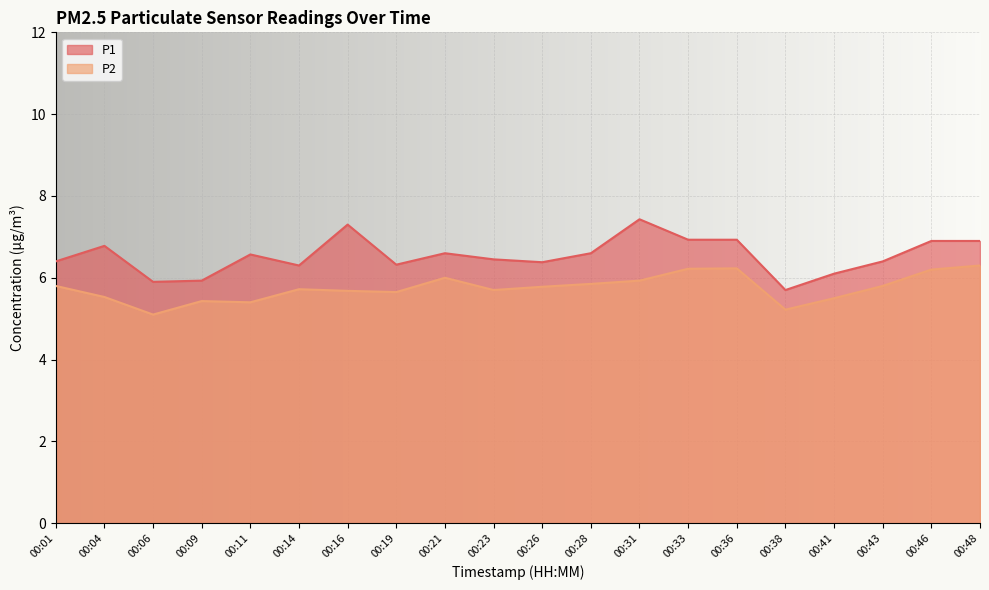

Which has a higher value, 00:16 or 00:28?

00:16